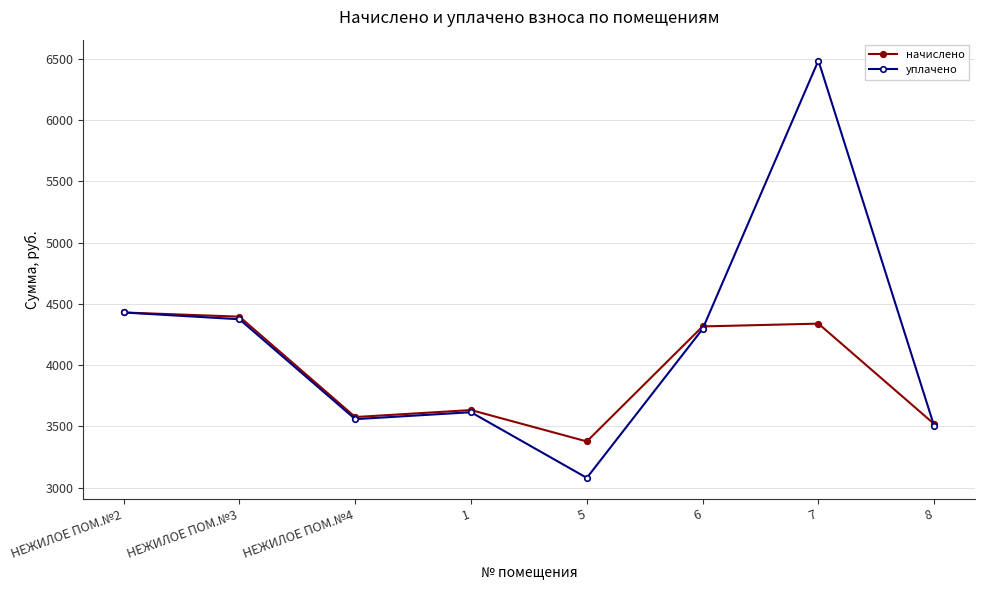

Where is the first local maximum for начислено?

1